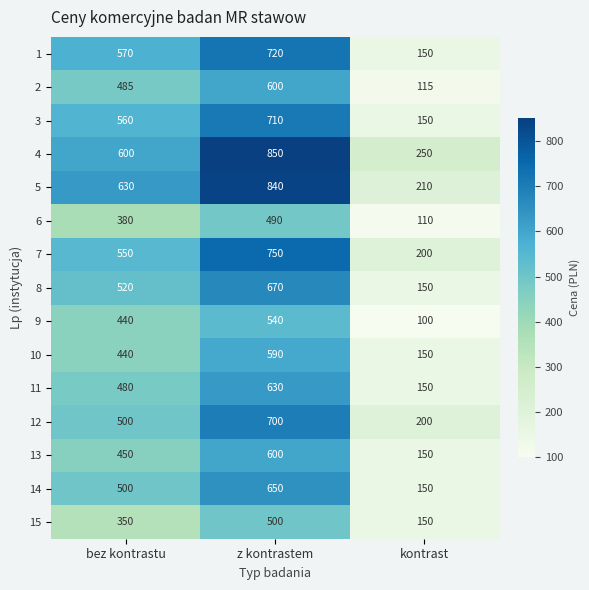

Count the number of data series in this chart.

15